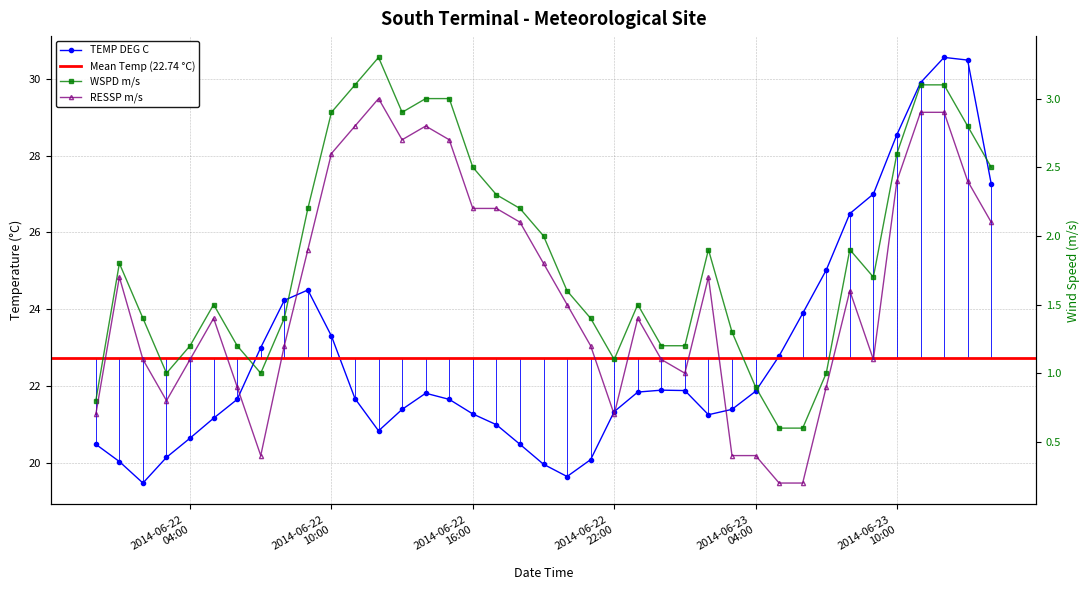

What is the value of the WSPD m/s point at the 13th from the left?

3.3